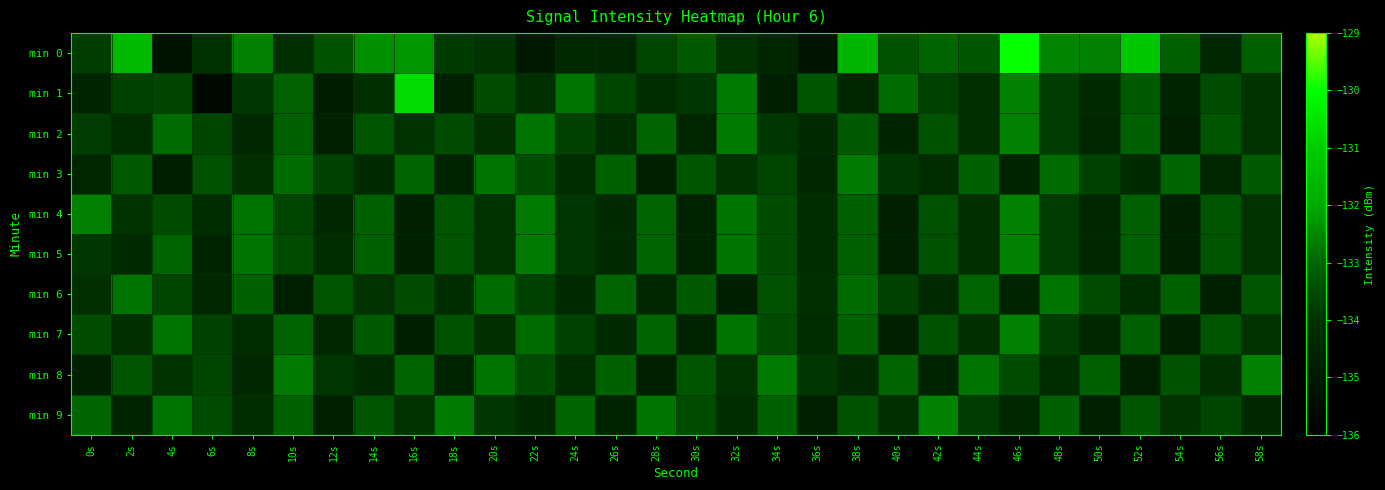

Between 2s and 34s, which series saw the biggest shift?

min 0